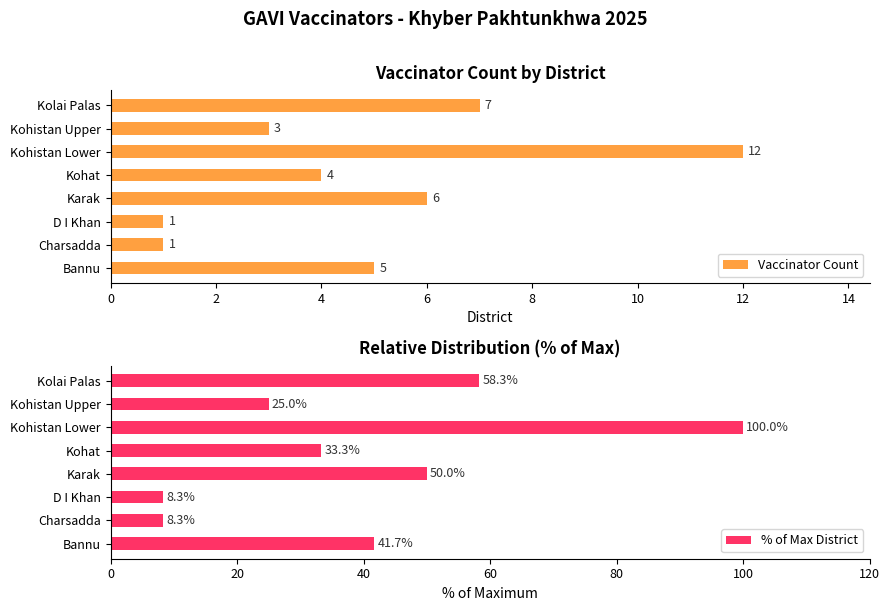

At which label does Vaccinator Count reach its peak?

Kohistan Lower